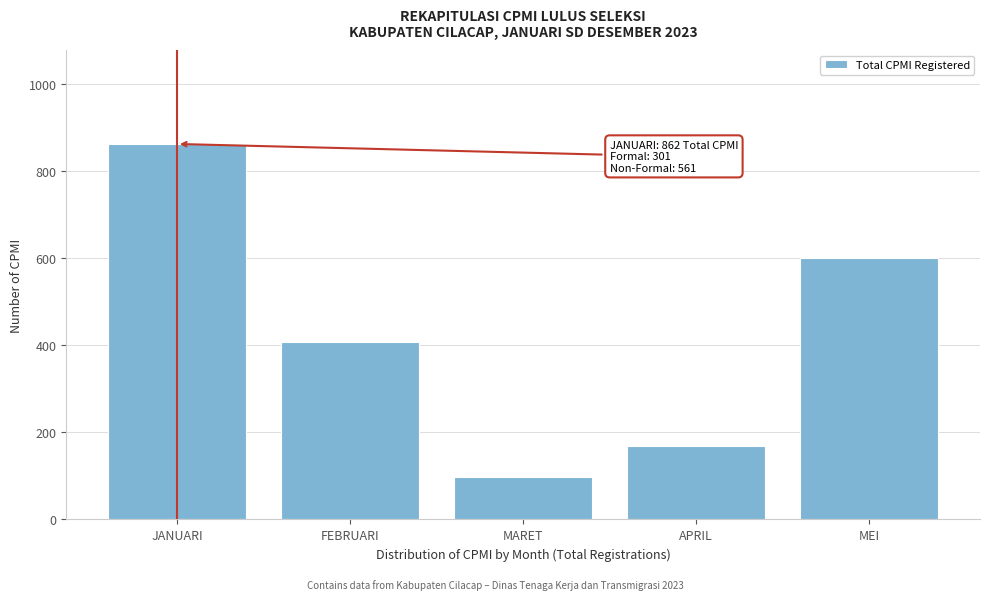

Reading right to left, list all the values displayed in this chart.

600	168	97	407	862